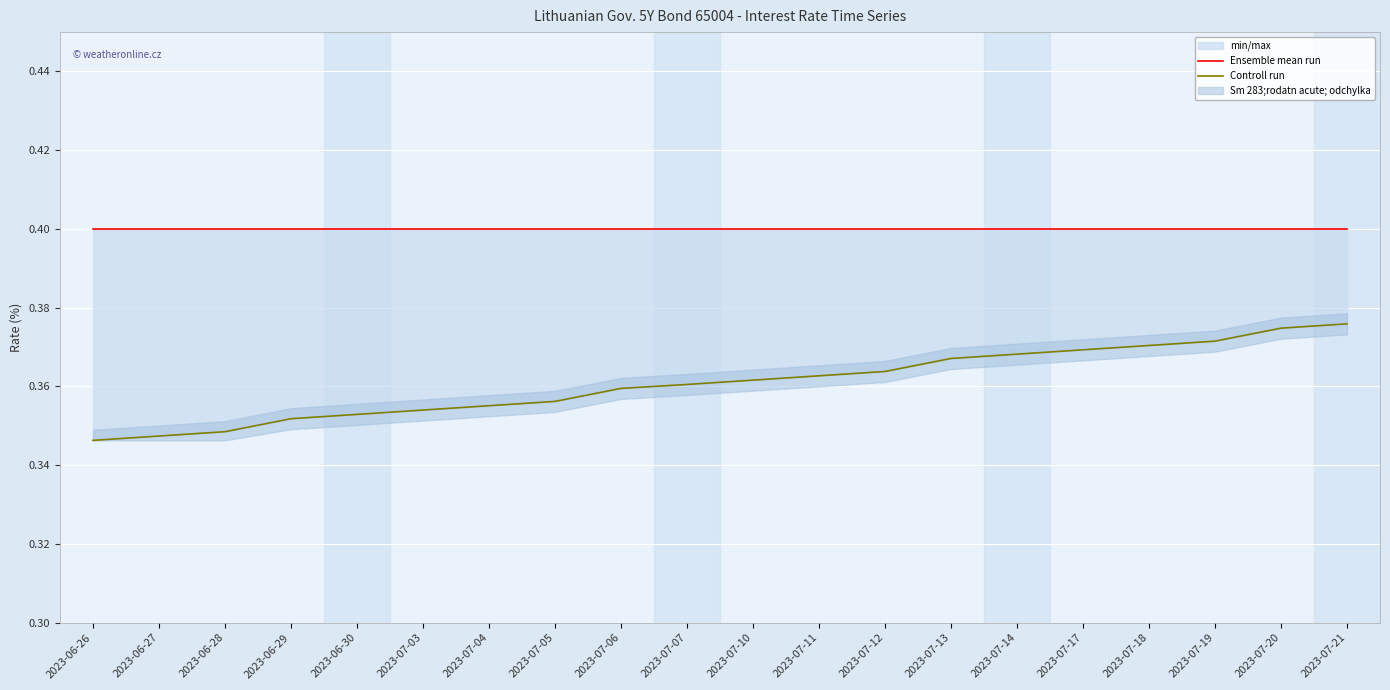

Reading left to right, transcribe all the data shown in this chart.

Ensemble mean run: 2023-06-26=0.4	2023-06-27=0.4	2023-06-28=0.4	2023-06-29=0.4	2023-06-30=0.4	2023-07-03=0.4	2023-07-04=0.4	2023-07-05=0.4	2023-07-06=0.4	2023-07-07=0.4	2023-07-10=0.4	2023-07-11=0.4	2023-07-12=0.4	2023-07-13=0.4	2023-07-14=0.4	2023-07-17=0.4	2023-07-18=0.4	2023-07-19=0.4	2023-07-20=0.4	2023-07-21=0.4
Controll run: 2023-06-26=0.3	2023-06-27=0.3	2023-06-28=0.3	2023-06-29=0.4	2023-06-30=0.4	2023-07-03=0.4	2023-07-04=0.4	2023-07-05=0.4	2023-07-06=0.4	2023-07-07=0.4	2023-07-10=0.4	2023-07-11=0.4	2023-07-12=0.4	2023-07-13=0.4	2023-07-14=0.4	2023-07-17=0.4	2023-07-18=0.4	2023-07-19=0.4	2023-07-20=0.4	2023-07-21=0.4